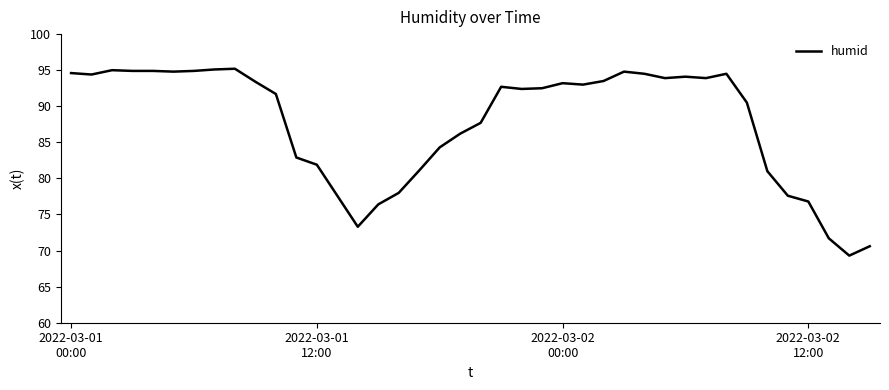

What is the smallest value displayed?

69.3